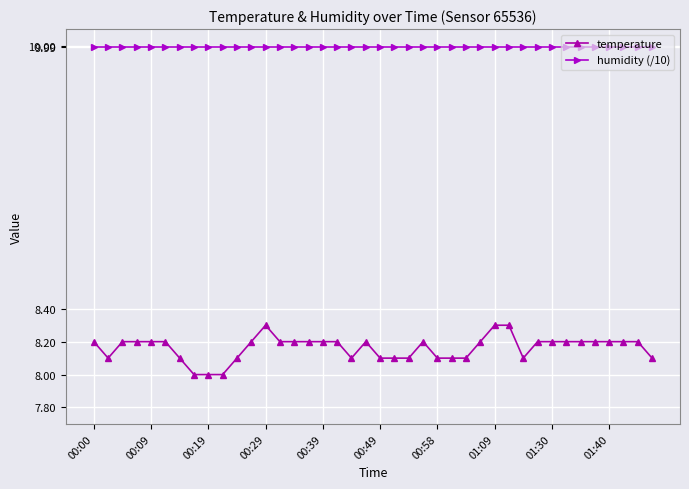

What is the value of the humidity (/10) point at the 7th from the left?

10.0